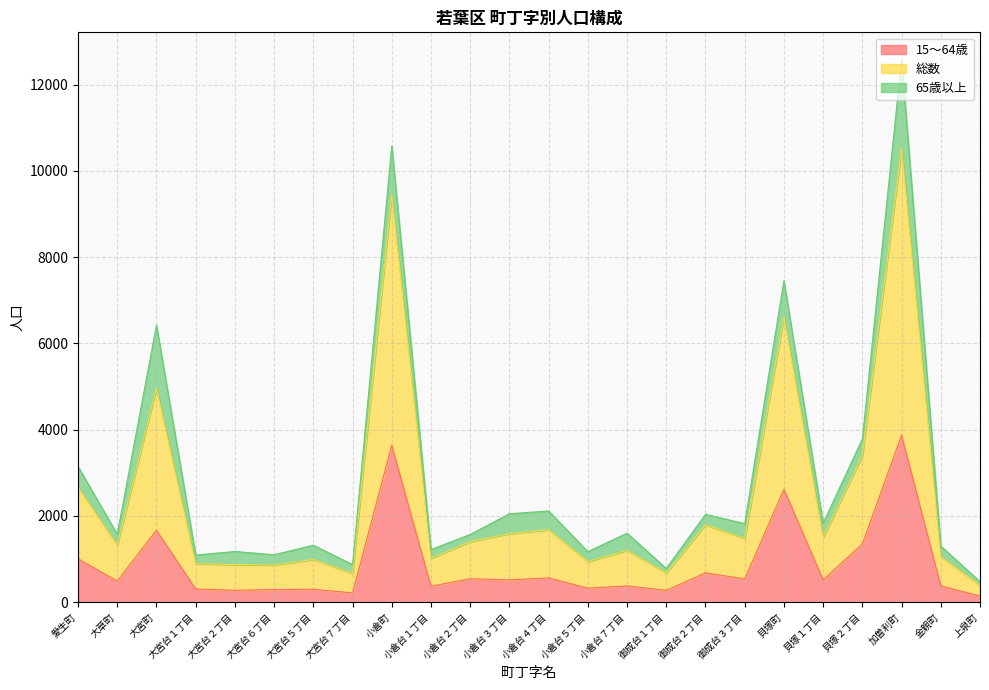

What are all the series names shown in the legend?

15～64歳, 総数, 65歳以上